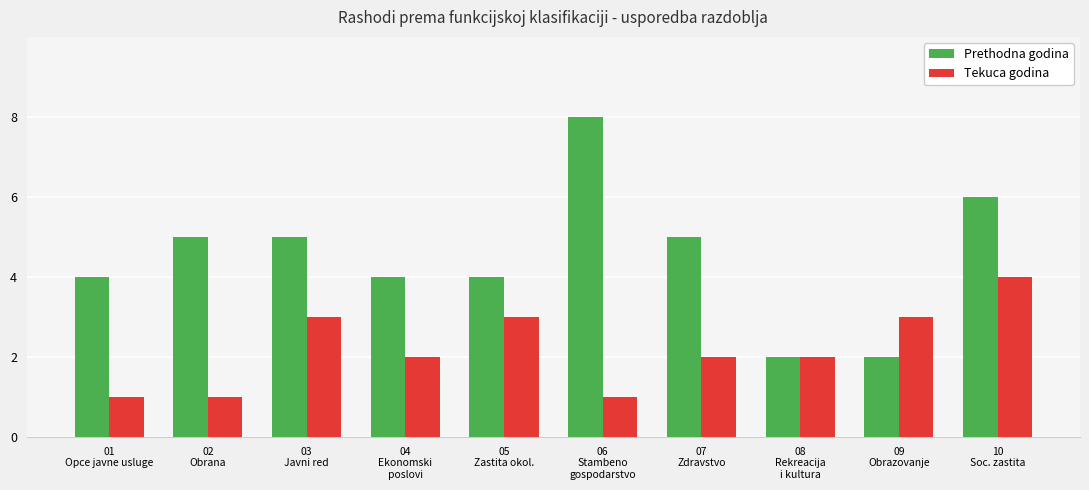

Reading right to left, what are all the values shown in this chart?

Prethodna godina: 6	2	2	5	8	4	4	5	5	4
Tekuca godina: 4	3	2	2	1	3	2	3	1	1